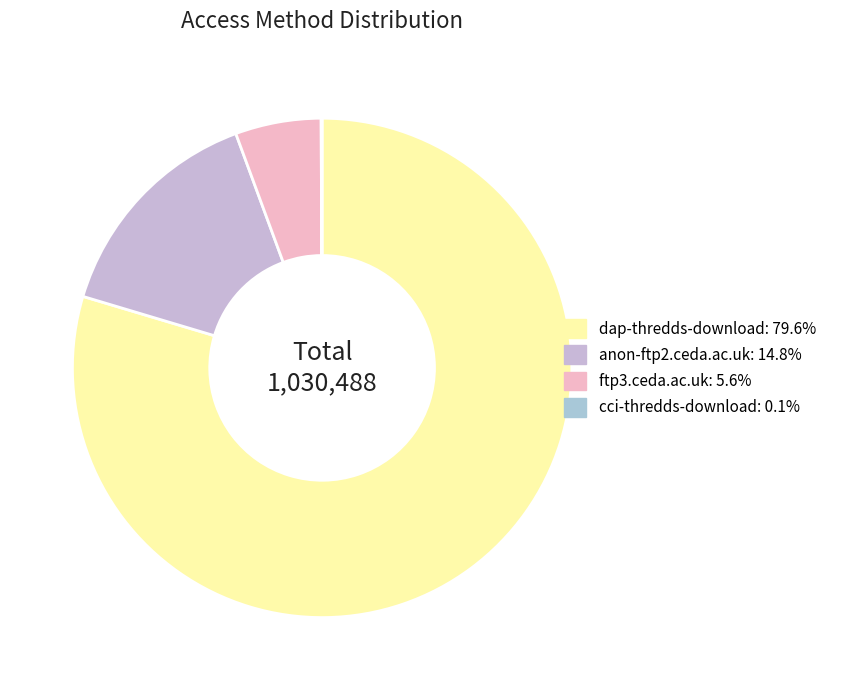

What is the largest slice in the pie chart?

dap-thredds-download